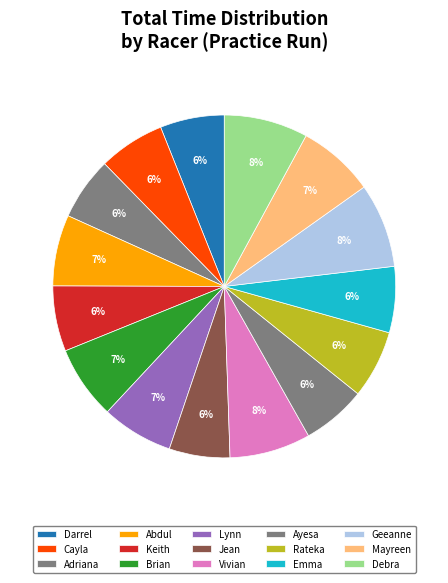

True or false: Adriana accounts for 17% of the total.

False